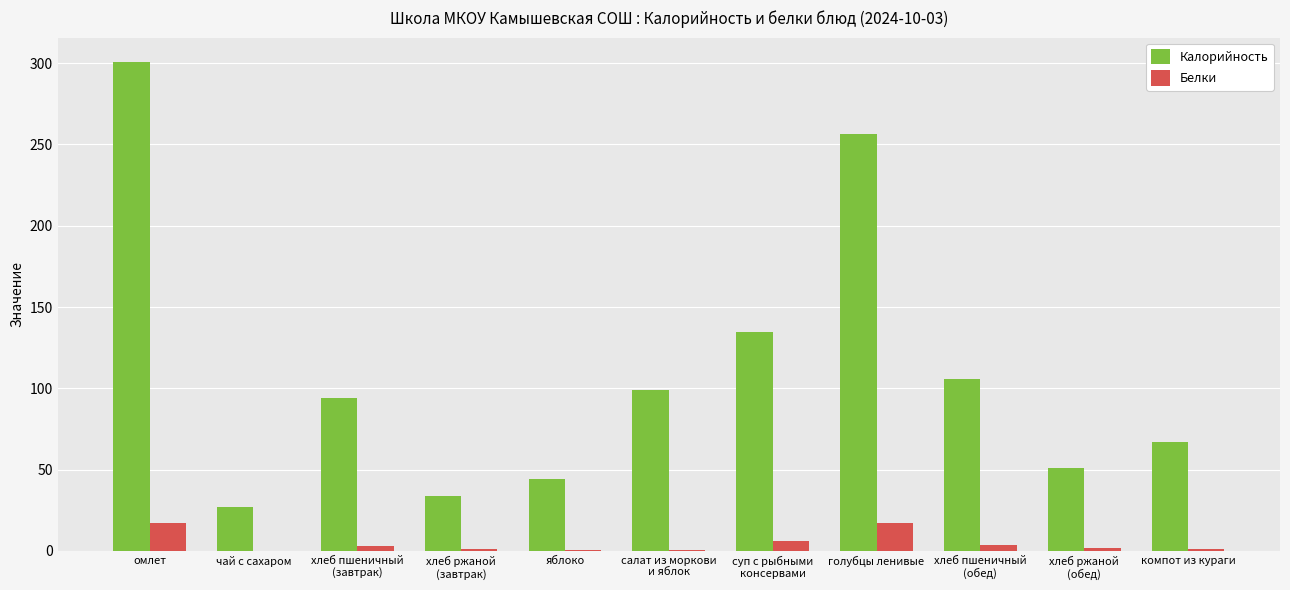

At which category is the sum across all series the highest?

омлет